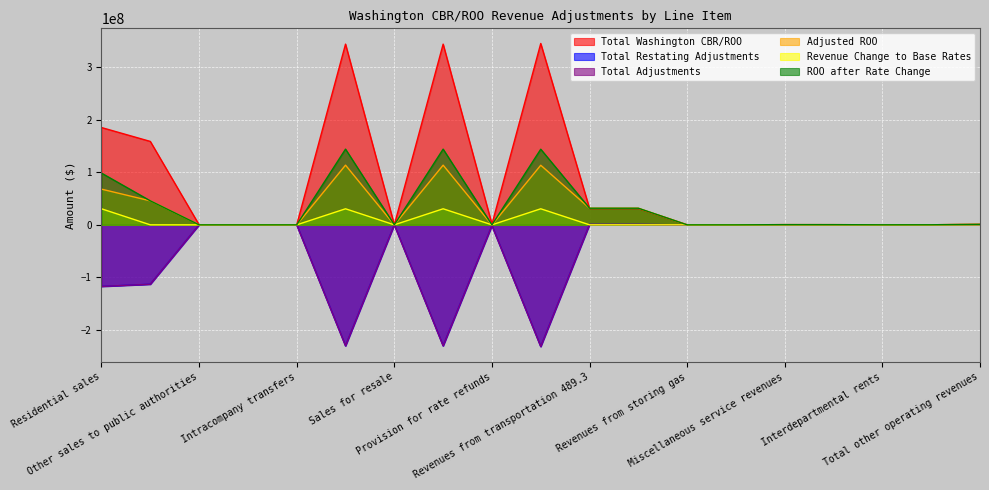

True or false: Total Washington CBR/ROO and Total Adjustments cross at least once.

False